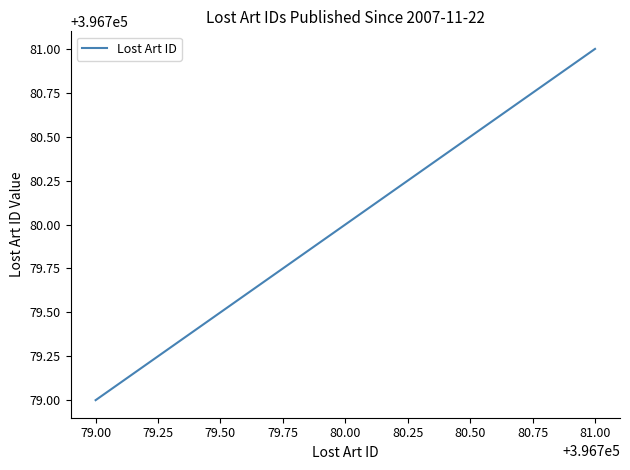

Reading left to right, list all the values displayed in this chart.

396779	396780	396781